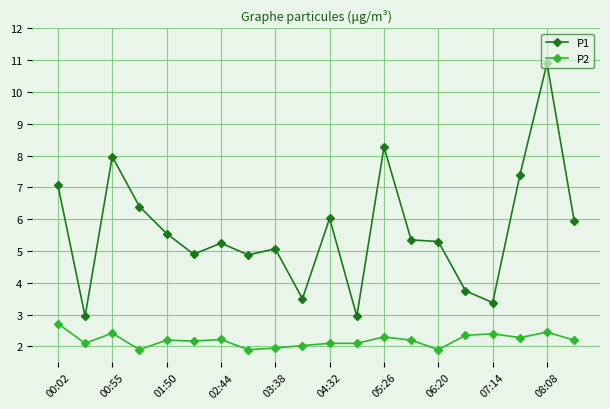

Which series has the largest total across all categories?

P1